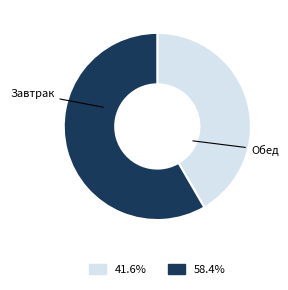

To the nearest percent, what is the average slice percentage?

50%